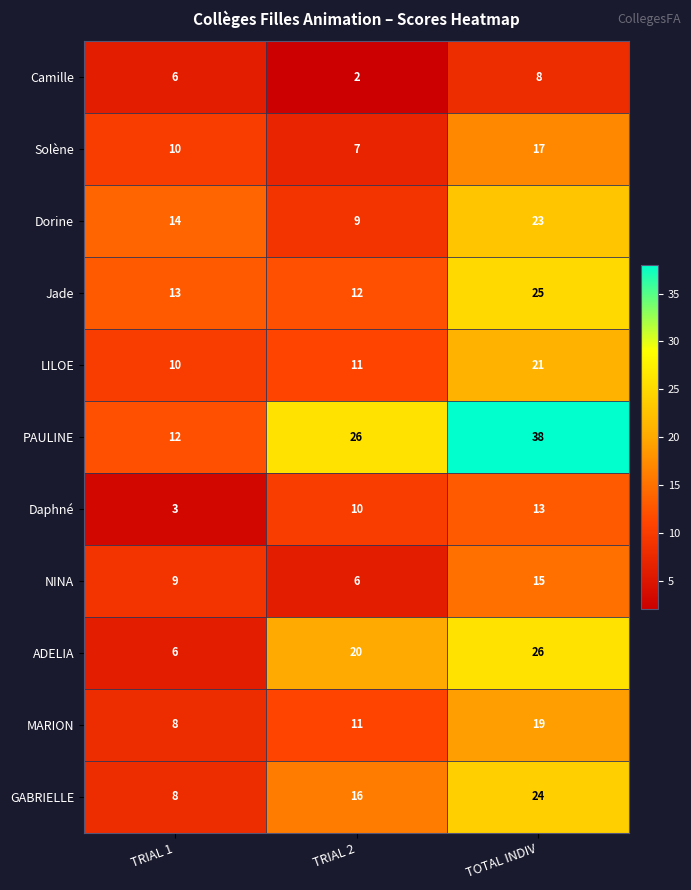

What is the total value across all series at TRIAL 2?

130